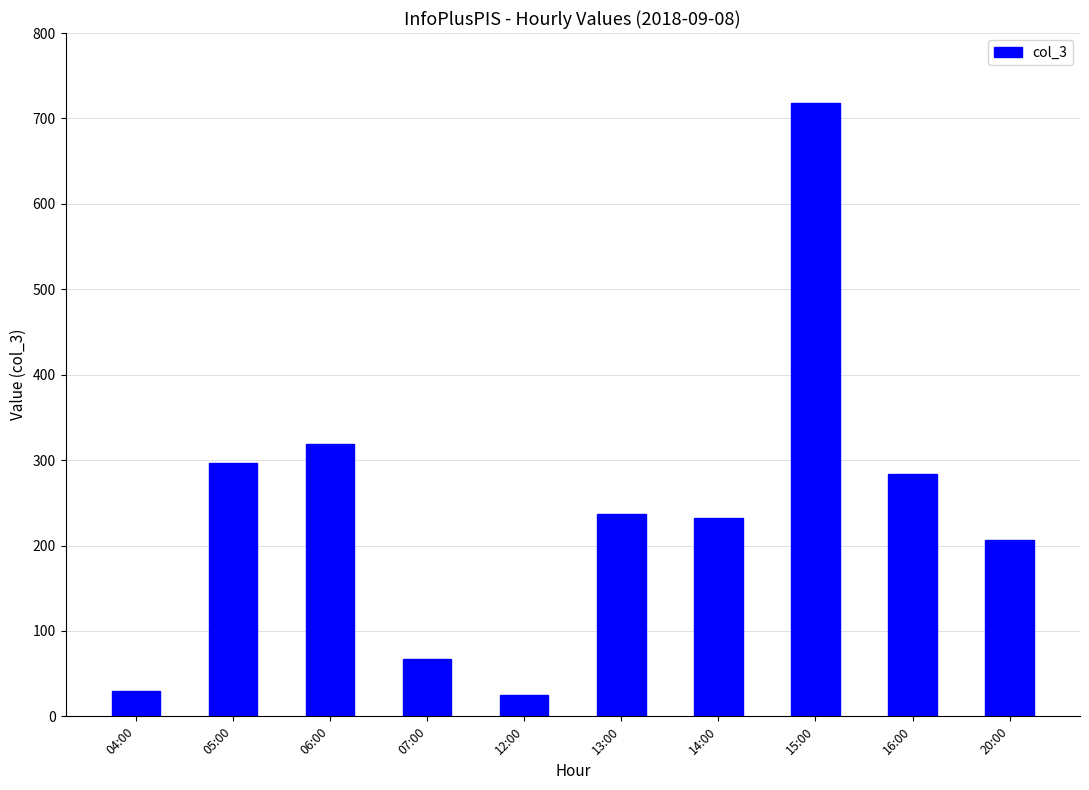

At which label is the value closest to 371?

06:00